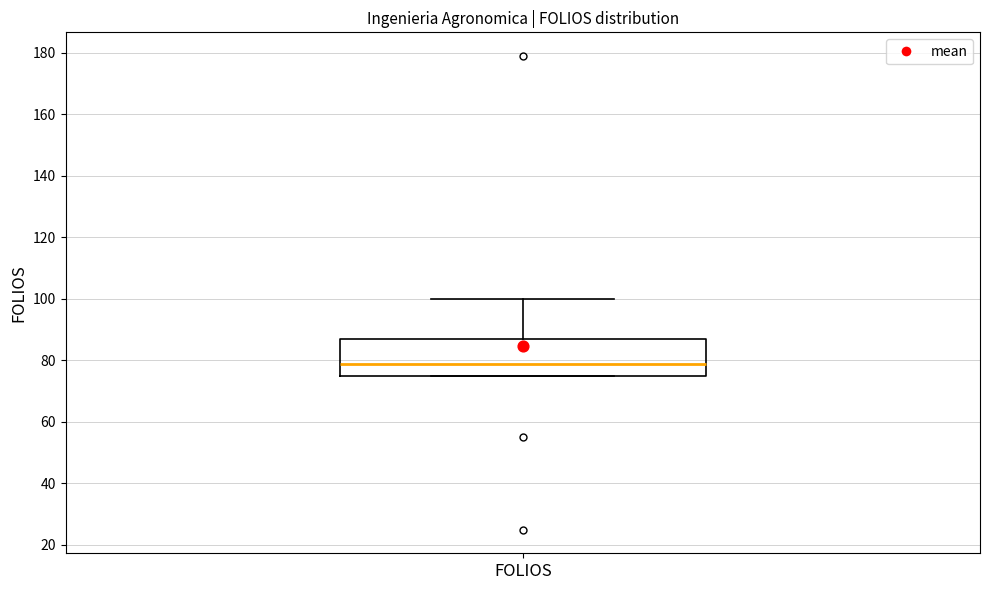

Transcribe this box plot: give where the median line is, the range the box spans, and where the two whiskers end, as read against the y-axis. The values are not printed on the chart, so give them approximately, as read against the axis.

median 80, box 76 to 88, whiskers 76 to 100